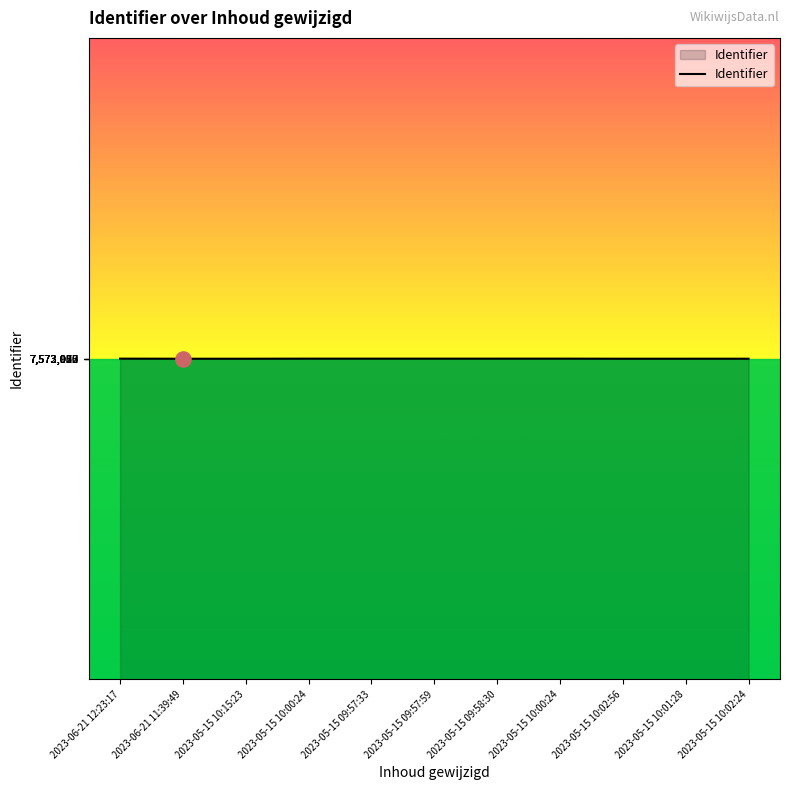

What is the change in value from 2023-06-21 11:39:49 to 2023-05-15 09:57:33?

+131